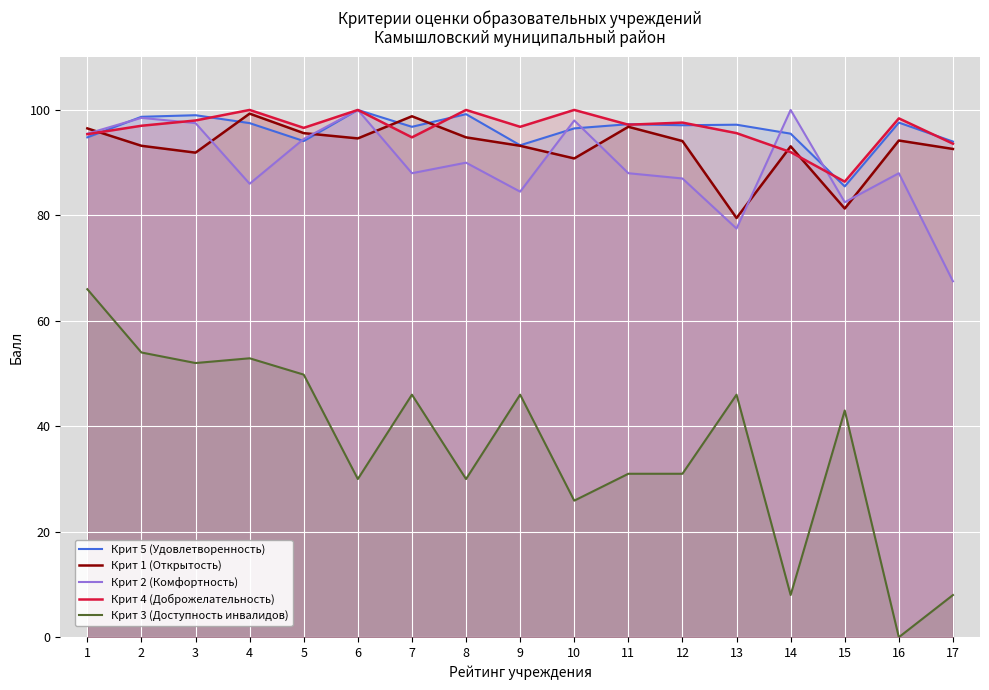

Rank the series by their maximum value, from highest to lowest.

Крит 5 (Удовлетворенность), Крит 2 (Комфортность), Крит 4 (Доброжелательность), Крит 1 (Открытость), Крит 3 (Доступность инвалидов)